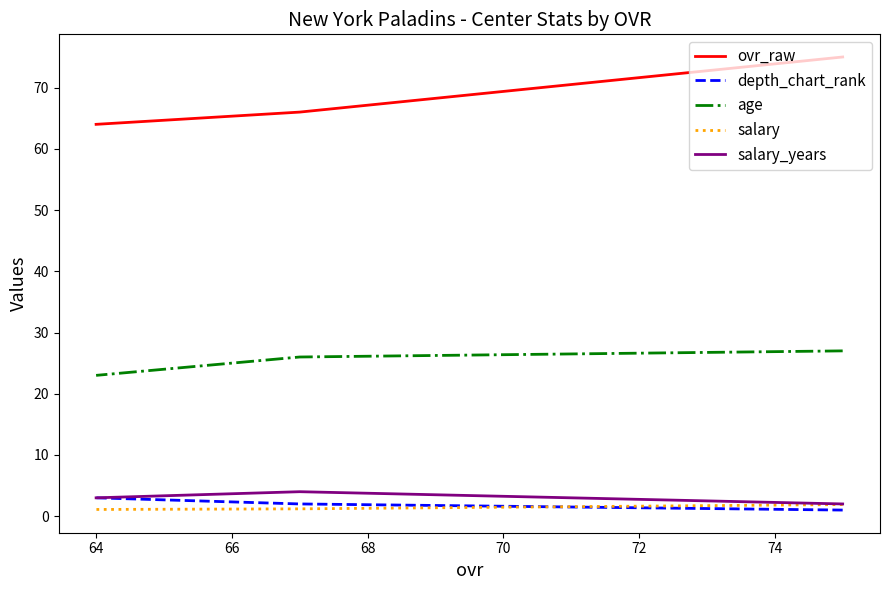

List the series in order of their peak value, lowest first.

salary, depth_chart_rank, salary_years, age, ovr_raw